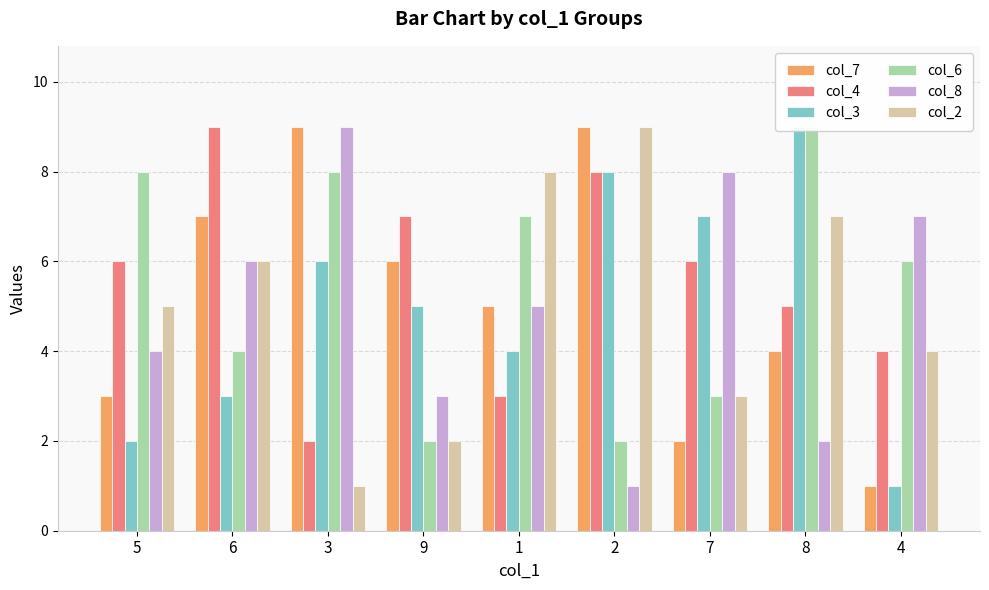

Reading left to right, what are all the values shown in this chart?

col_7: 5=3	6=7	3=9	9=6	1=5	2=9	7=2	8=4	4=1
col_4: 5=6	6=9	3=2	9=7	1=3	2=8	7=6	8=5	4=4
col_3: 5=2	6=3	3=6	9=5	1=4	2=8	7=7	8=9	4=1
col_6: 5=8	6=4	3=8	9=2	1=7	2=2	7=3	8=9	4=6
col_8: 5=4	6=6	3=9	9=3	1=5	2=1	7=8	8=2	4=7
col_2: 5=5	6=6	3=1	9=2	1=8	2=9	7=3	8=7	4=4